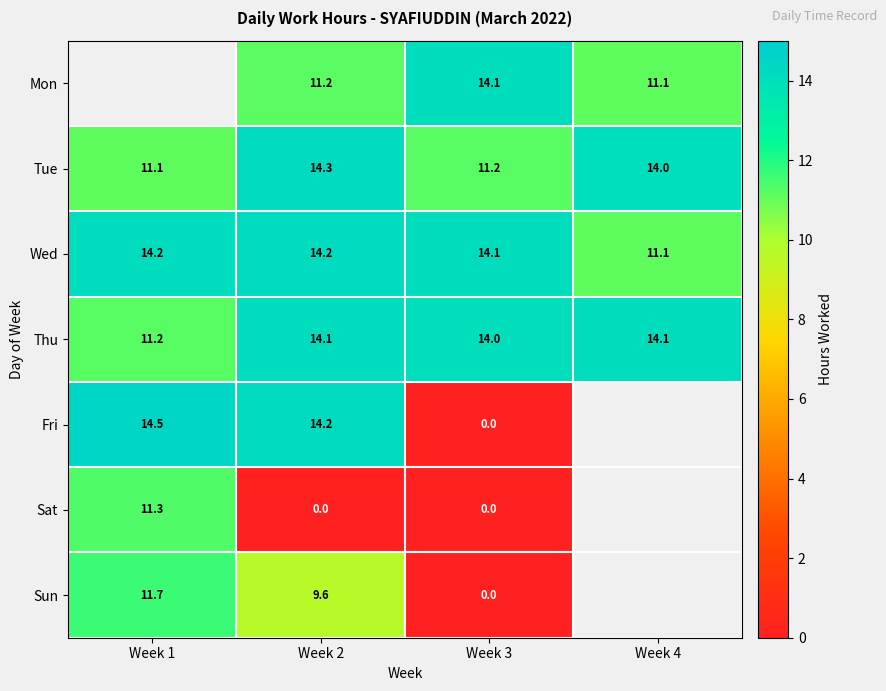

What is the difference between the second highest and minimum values in the Thu series?

2.9